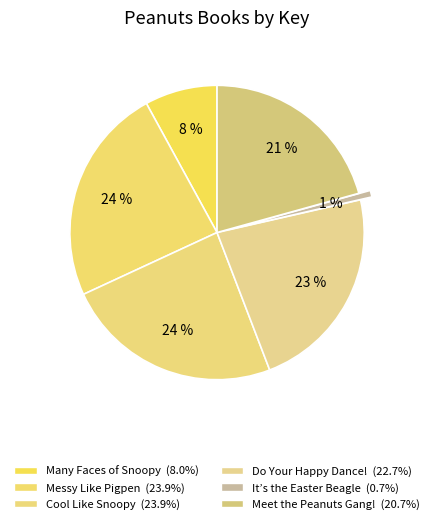

Is it true that Messy Like Pigpen is 24% of the pie?

True